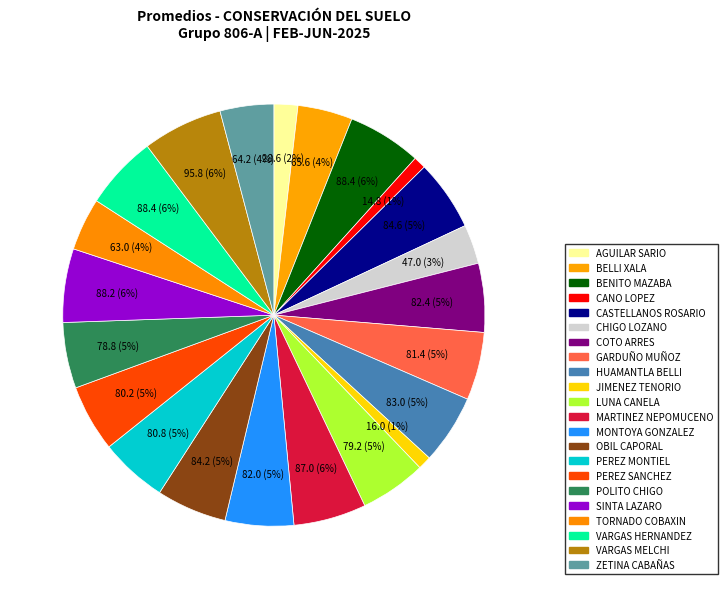

Count the number of slices in the pie.

22